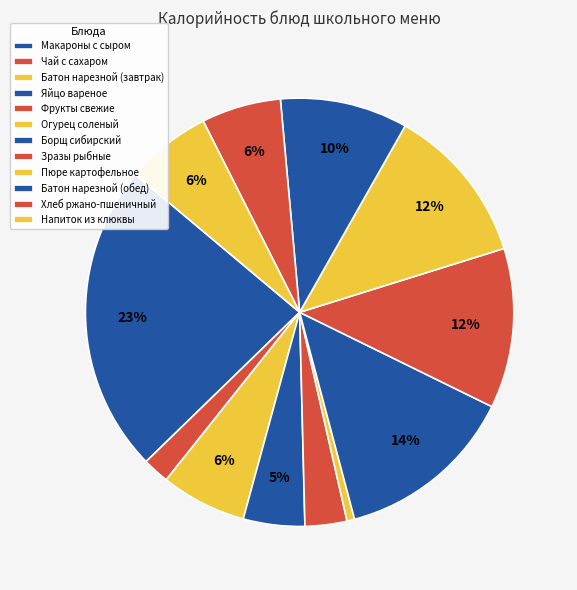

How many segments does this pie chart have?

12